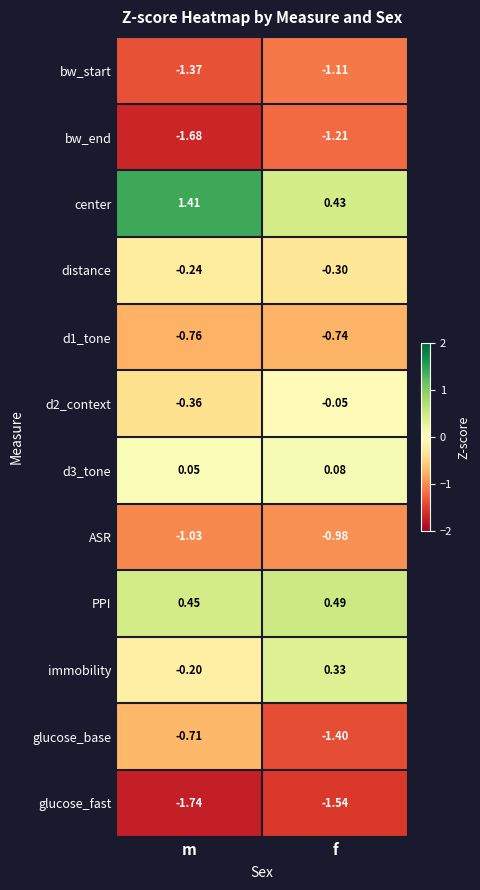

At how many categories does at least one series exceed 0?

2